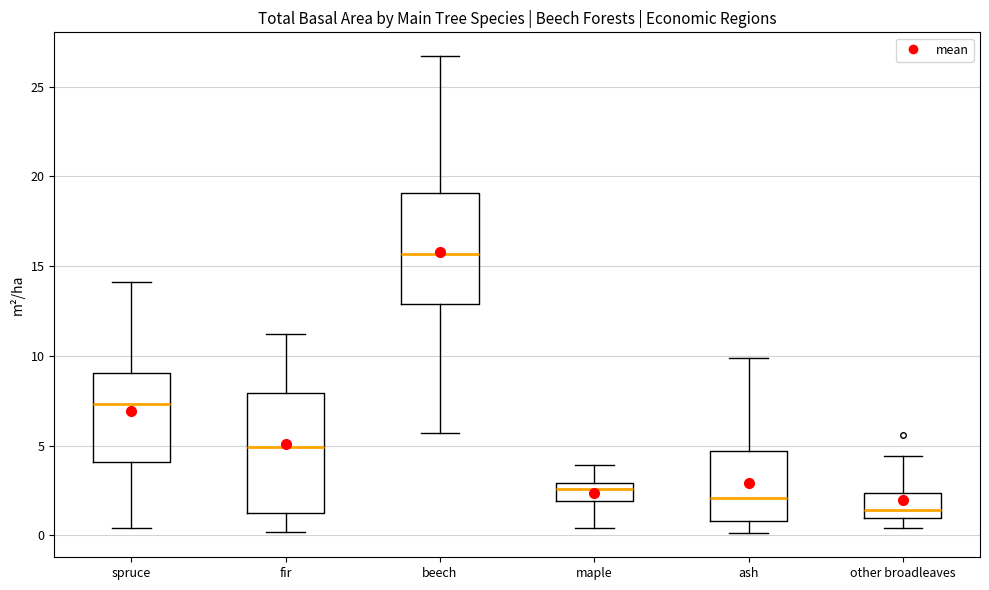

Reading left to right, read every box against the y-axis: the position of its median line, the range the box covers, and the ends of its whiskers. The values are not printed on the chart, so give them approximately, as read against the axis.

spruce: median 7.5, box 4.0 to 9.0, whiskers 0.5 to 14.0
fir: median 5.0, box 1.5 to 8.0, whiskers 0.0 to 11.0
beech: median 15.5, box 13.0 to 19.0, whiskers 5.5 to 26.5
maple: median 2.5, box 2.0 to 3.0, whiskers 0.5 to 4.0
ash: median 2.0, box 1.0 to 4.5, whiskers 0.0 to 10.0
other broadleaves: median 1.5, box 1.0 to 2.5, whiskers 0.5 to 4.5